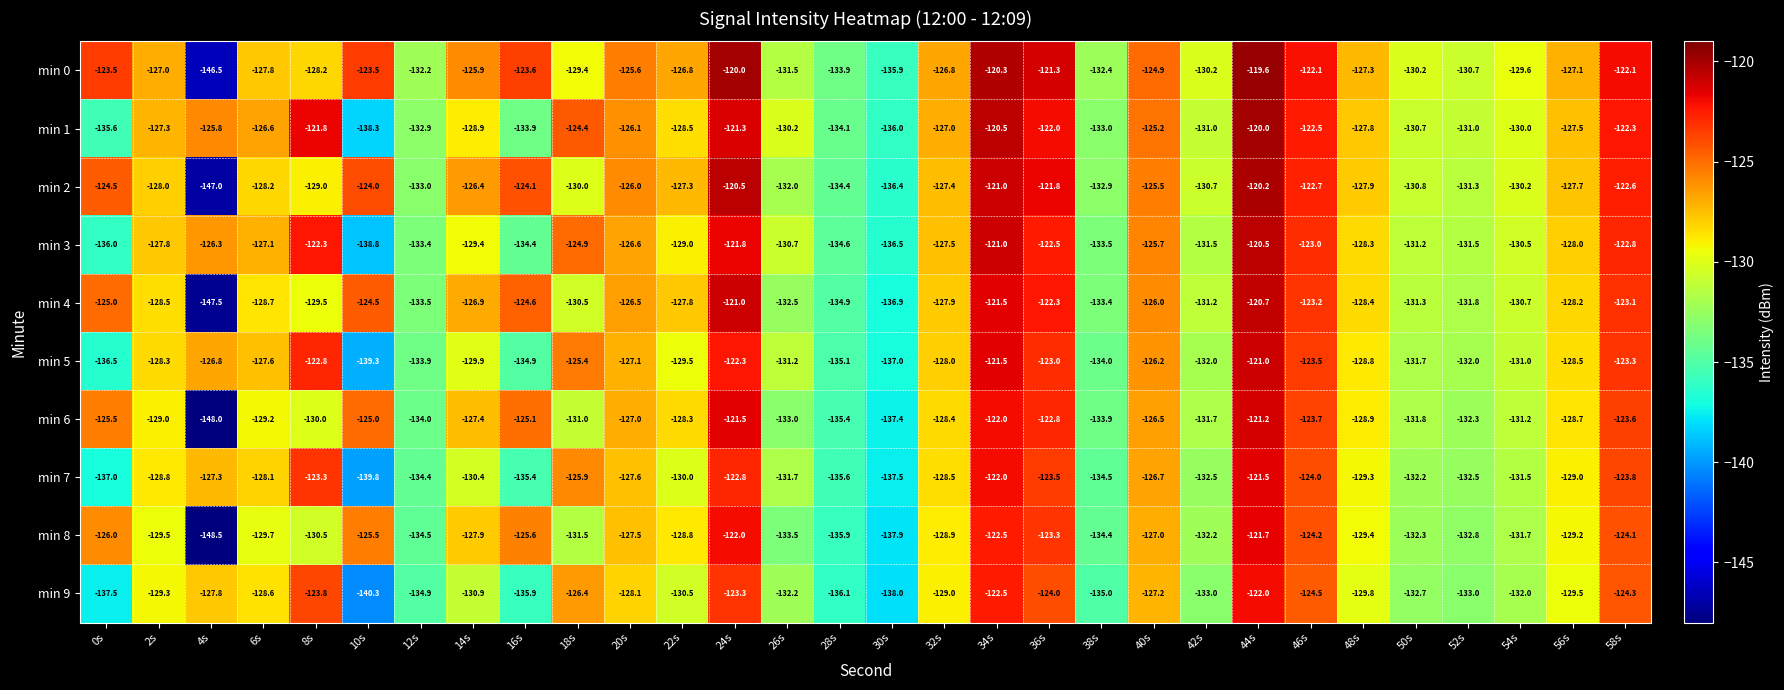

How many data points does each series have?

30